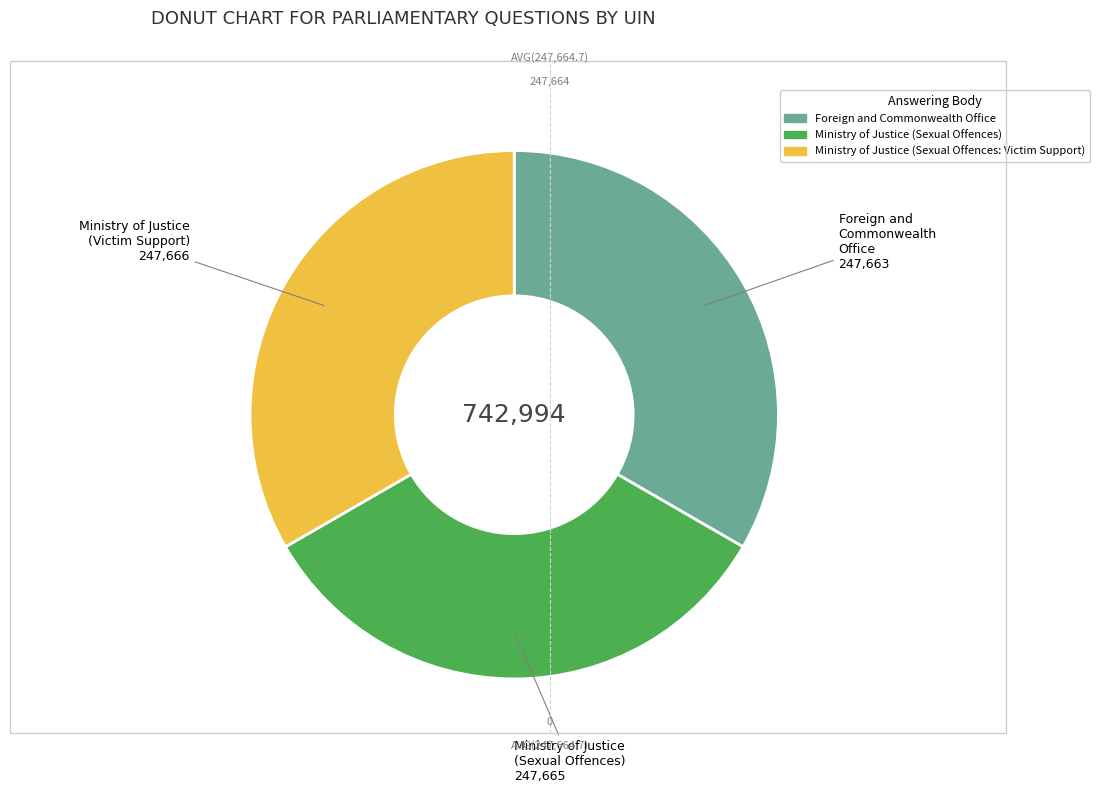

Count the number of slices in the pie.

3